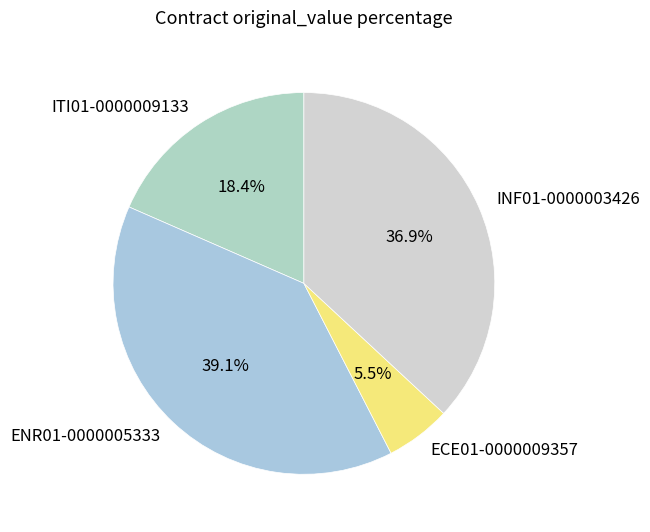

Count the number of slices in the pie.

4